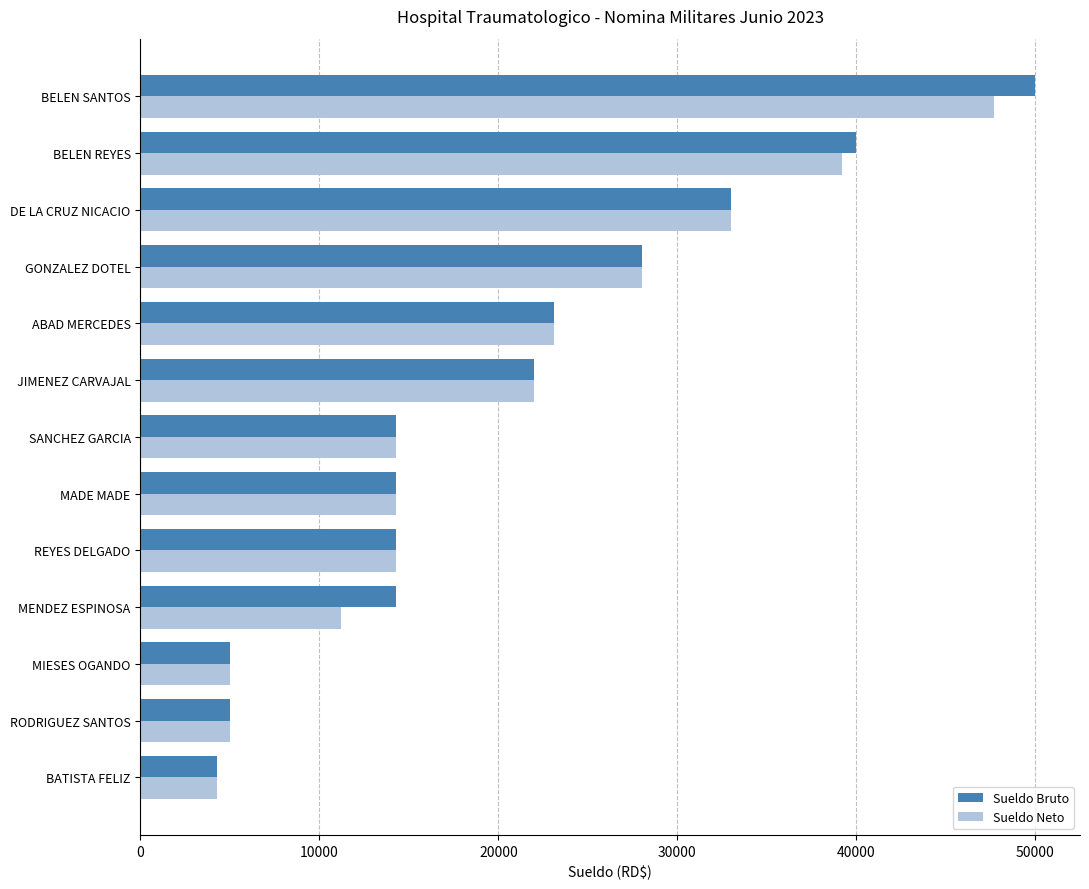

At which category is the sum across all series the highest?

BELEN SANTOS